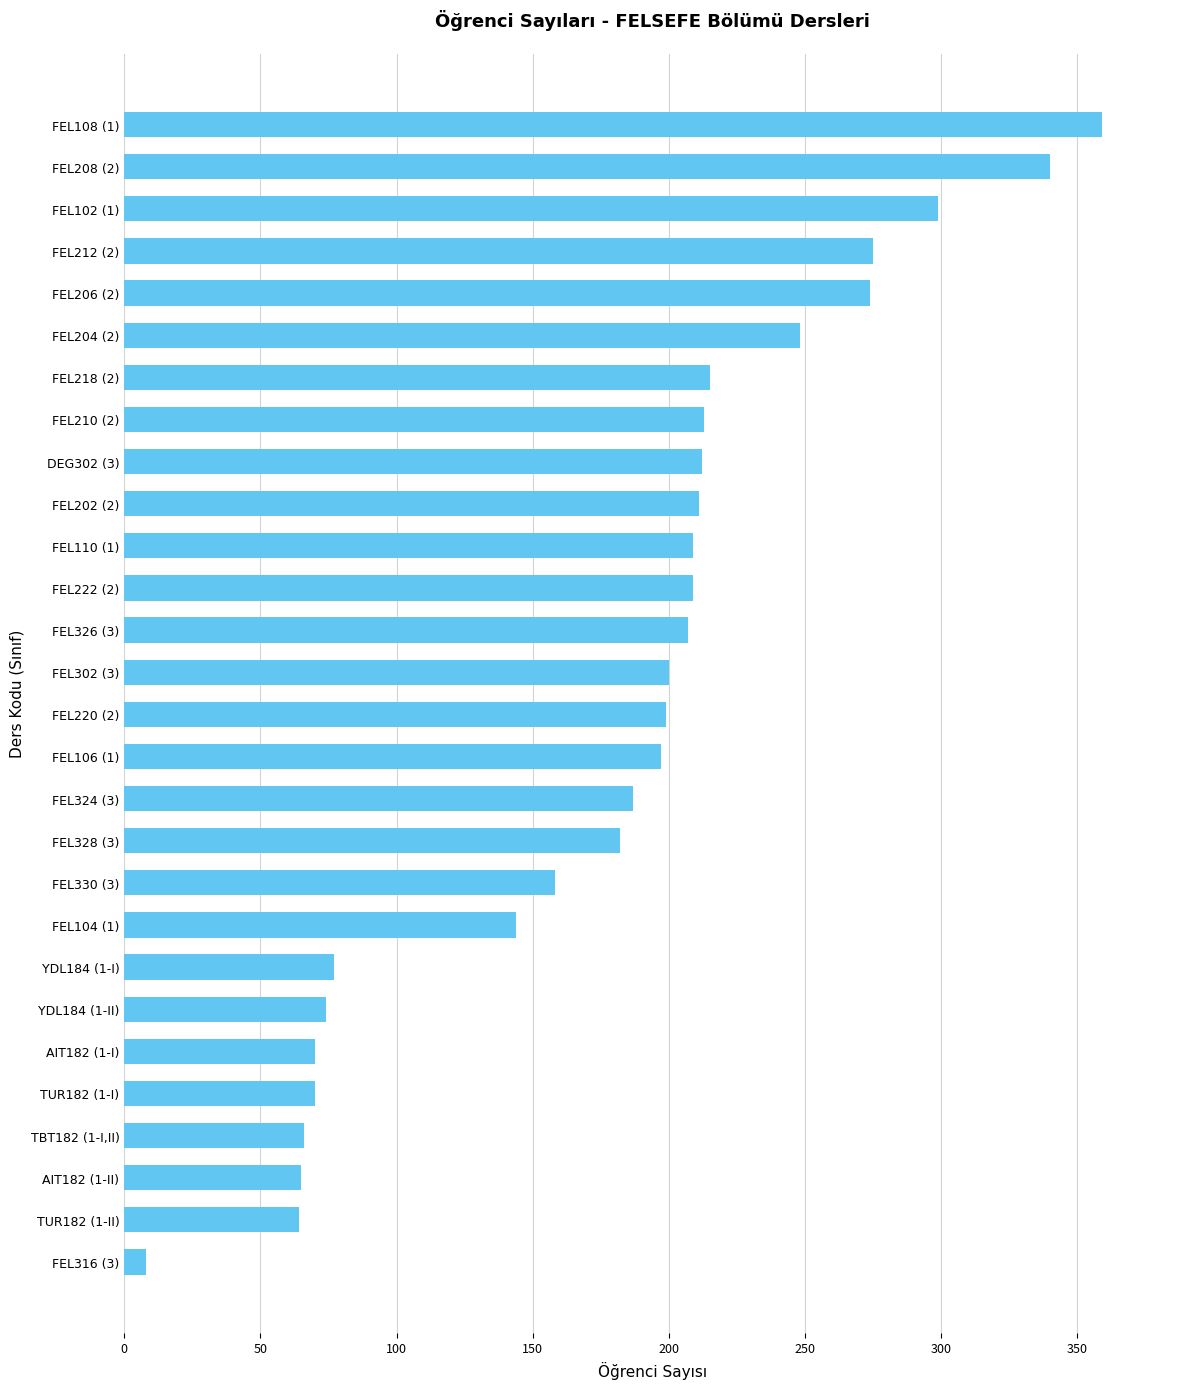

What is the value of the 13th bar from the top?

207